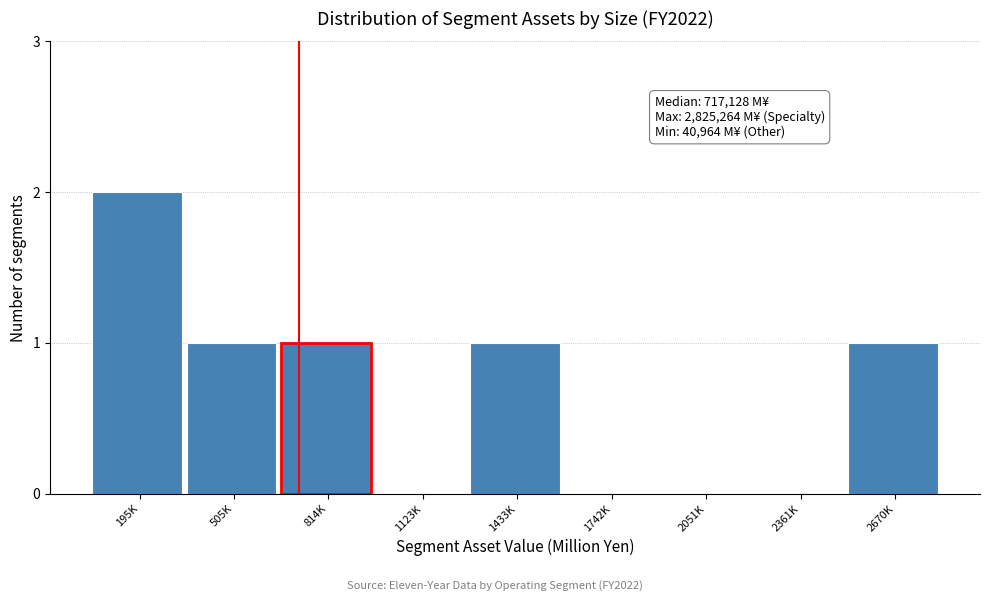

Reading left to right, what are all the values shown in this chart?

195K=2	505K=1	814K=1	1123K=0	1433K=1	1742K=0	2051K=0	2361K=0	2670K=1